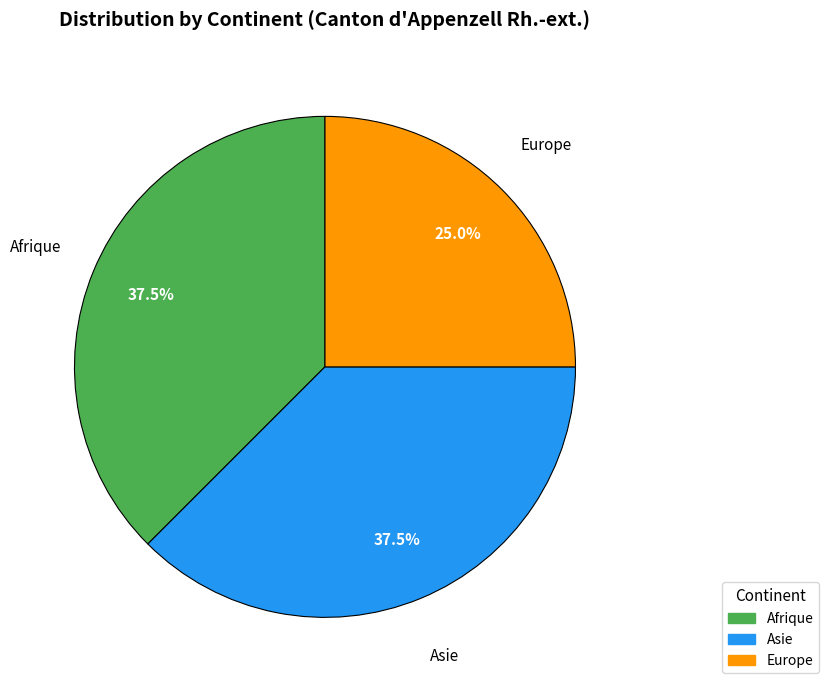

Between Europe and Afrique, which is larger?

Afrique